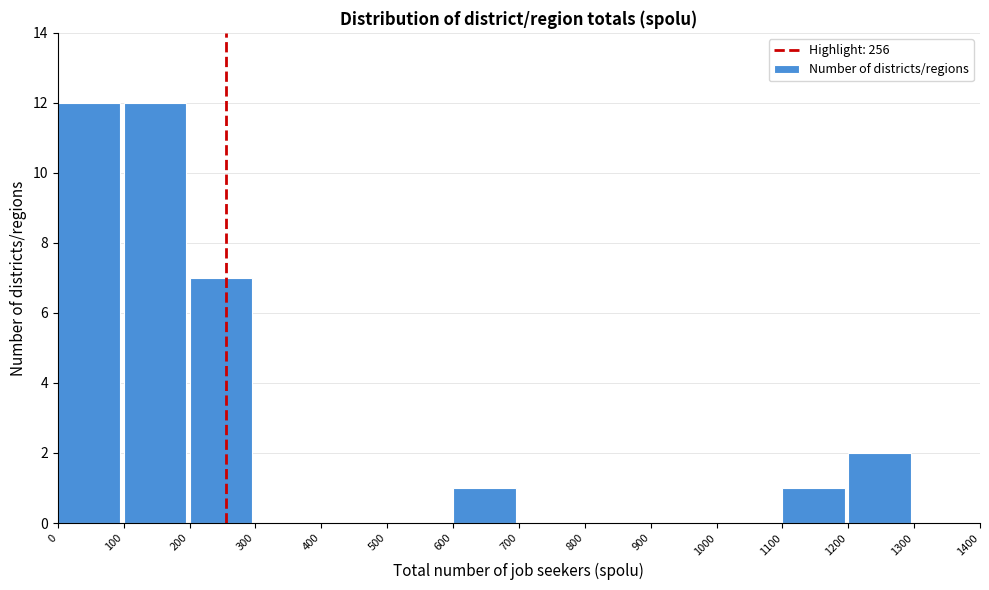

Reading left to right, transcribe this chart: for each bar, give the range it covers on the x-axis and its height. The values are not printed on the chart, so give them approximately, as read against the axis.

0 to 100: 12
100 to 200: 12
200 to 300: 7
300 to 400: 0
400 to 500: 0
500 to 600: 0
600 to 700: 1
700 to 800: 0
800 to 900: 0
900 to 1000: 0
1000 to 1100: 0
1100 to 1200: 1
1200 to 1300: 2
1300 to 1400: 0